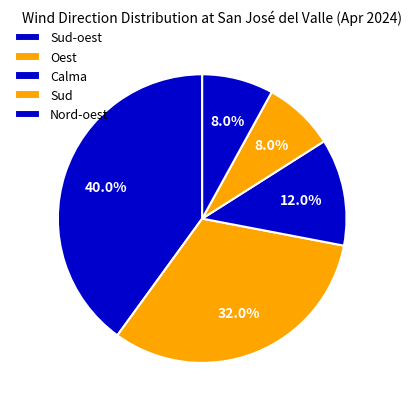

How many slices are in this pie chart?

5